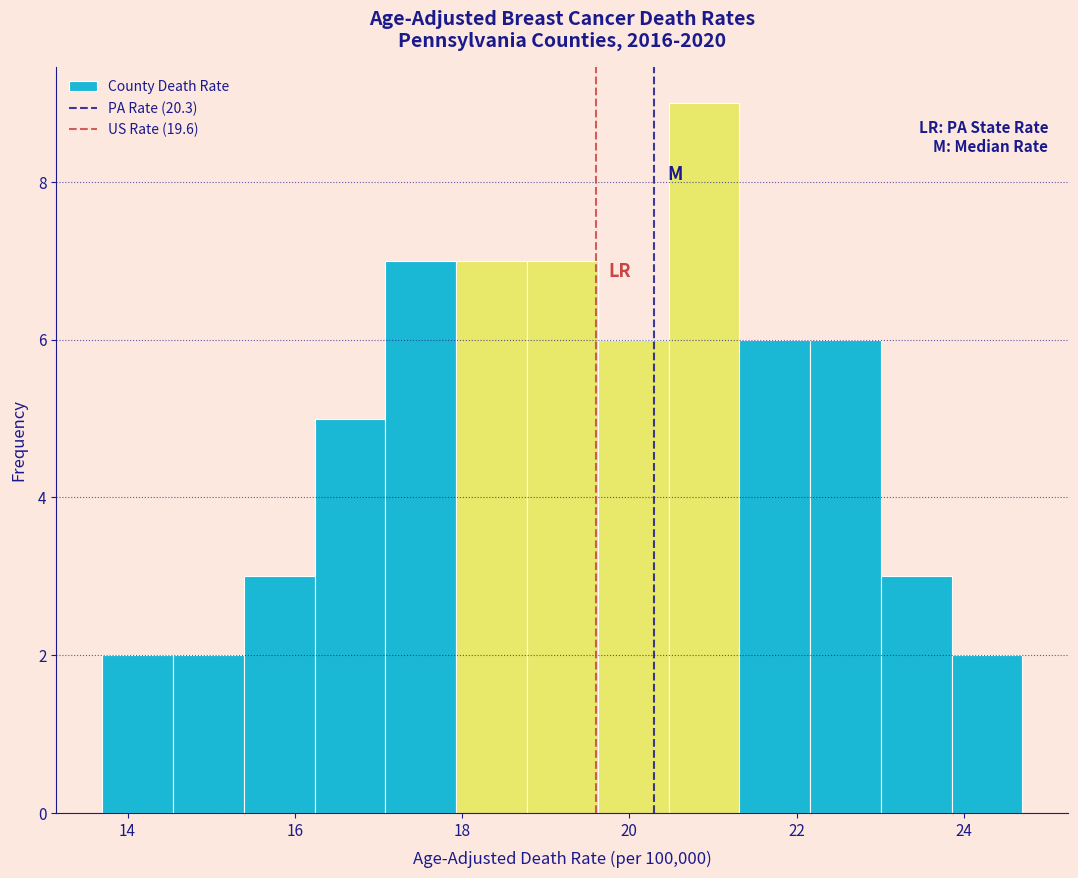

Reading left to right, transcribe this chart: for each bar, give the range it covers on the x-axis and its height. Neither the bar edges nor the heights are printed on the chart, so give them approximately, as read against the axes.

13.8 to 14.6: 2
14.6 to 15.4: 2
15.4 to 16.2: 3
16.2 to 17.0: 5
17.0 to 18.0: 7
18.0 to 18.8: 7
18.8 to 19.6: 7
19.6 to 20.4: 6
20.4 to 21.4: 9
21.4 to 22.2: 6
22.2 to 23.0: 6
23.0 to 23.8: 3
23.8 to 24.8: 2